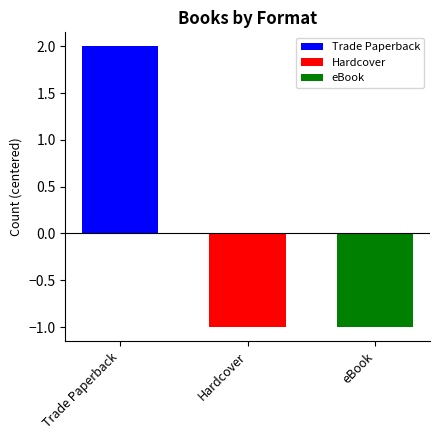

Which series has the widest spread of values?

Trade Paperback